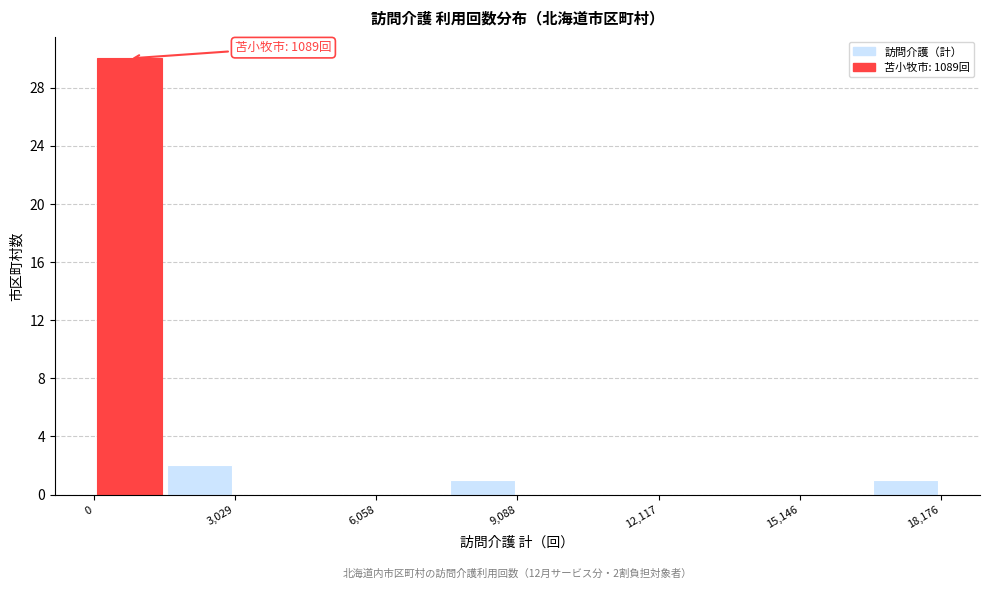

Read against the x-axis, roughly where is the centre of the tallest bar?

1000